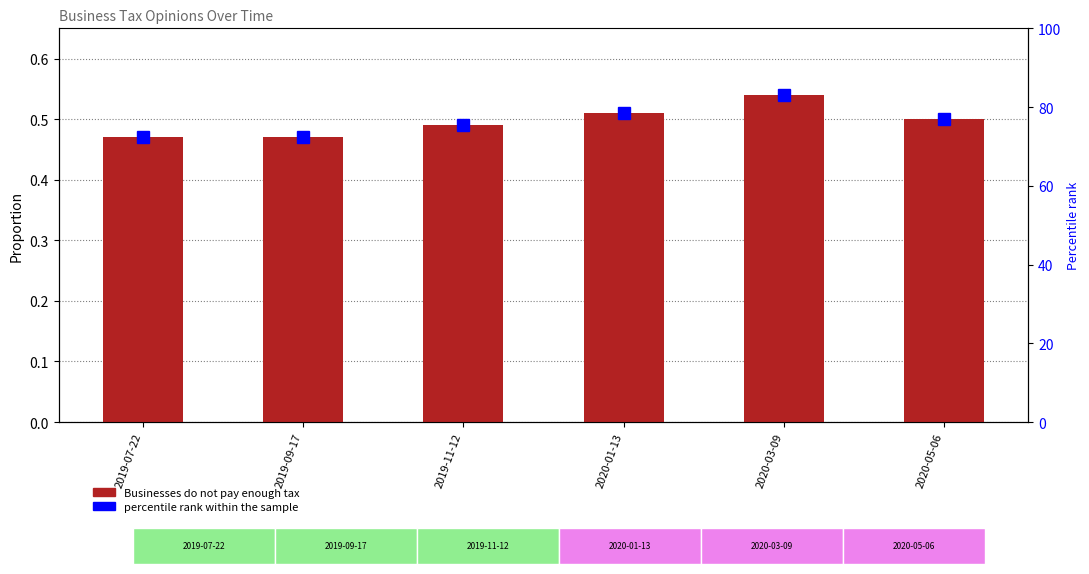

True or false: percentile rank within the sample has a value of 120.2 at 2019-11-12.

False